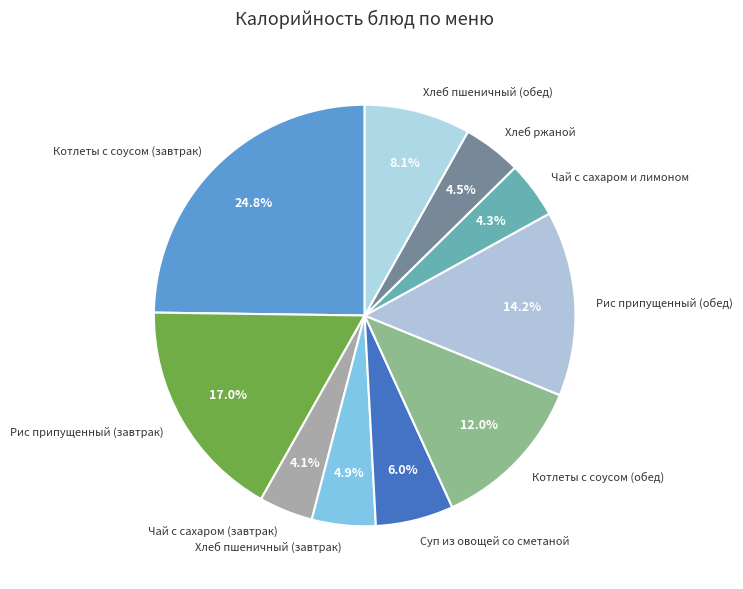

Is it true that Котлеты с соусом (завтрак) is 34% of the pie?

False